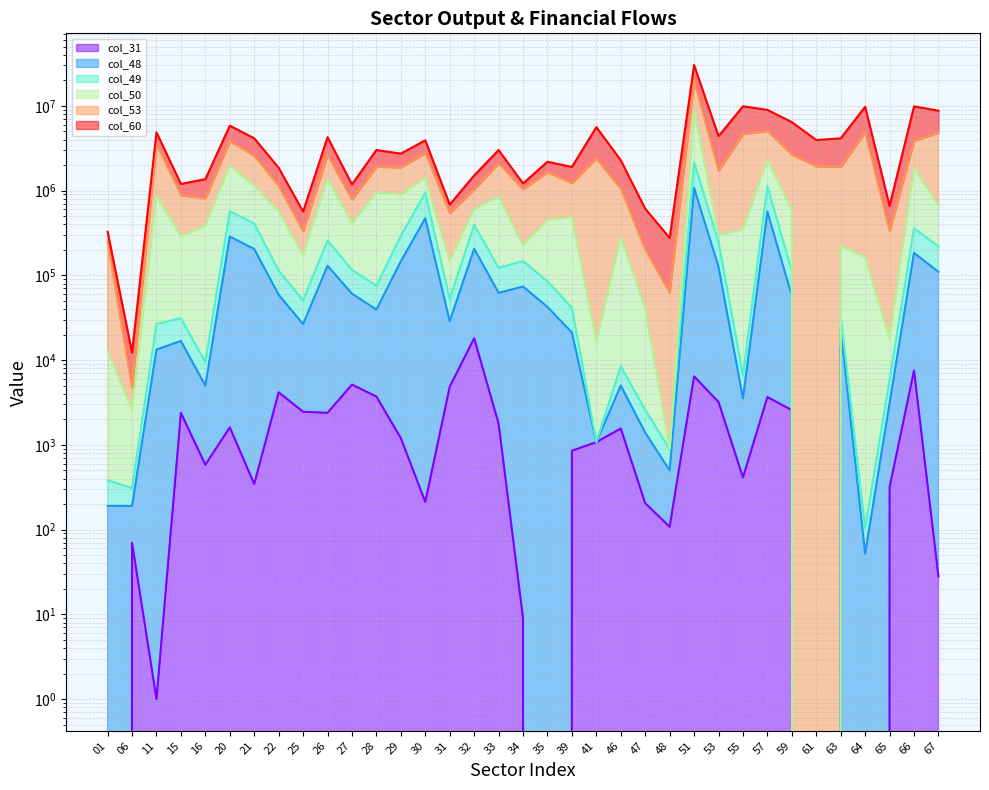

What is the value of the col_50 point at the 13th from the left?

892649